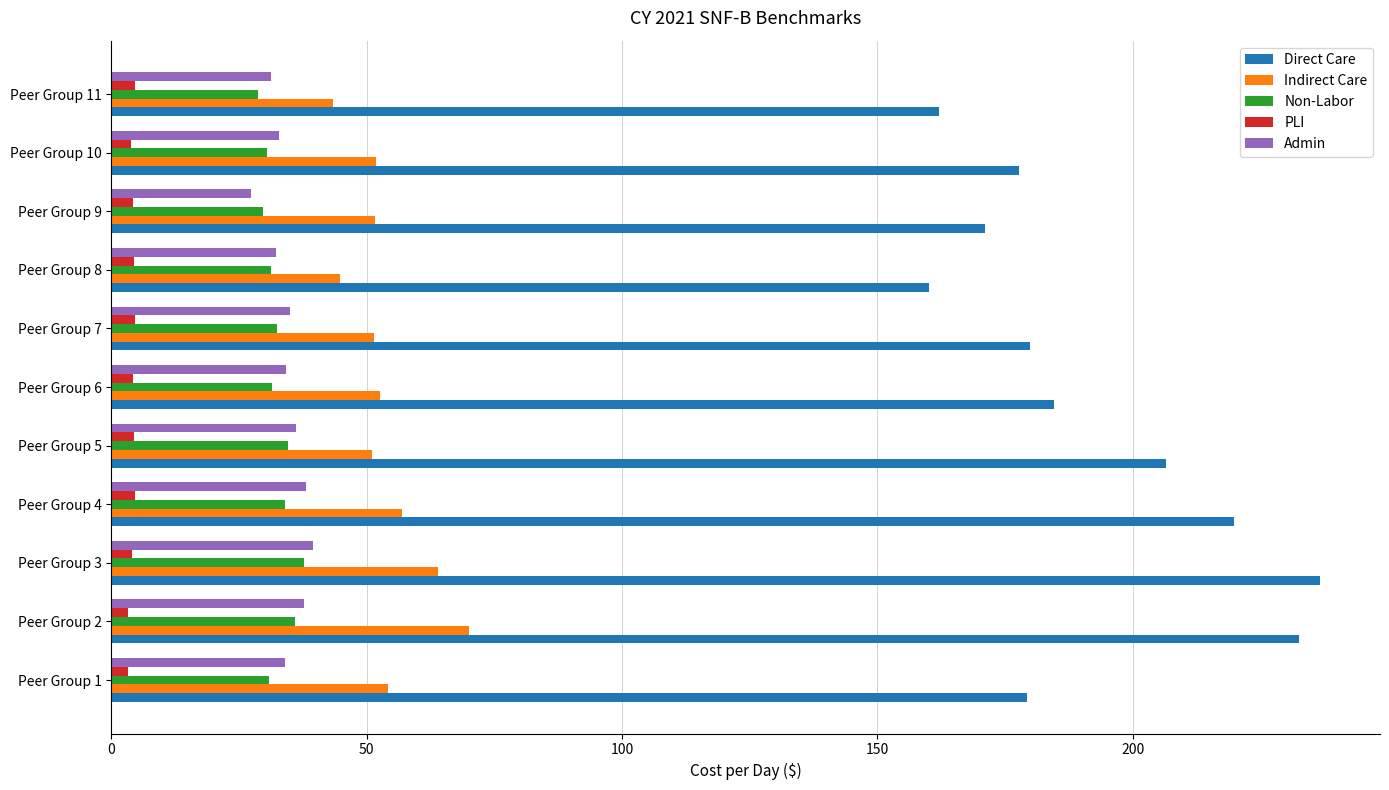

Is the value of PLI at Peer Group 7 greater than the value of Non-Labor at Peer Group 4?

No